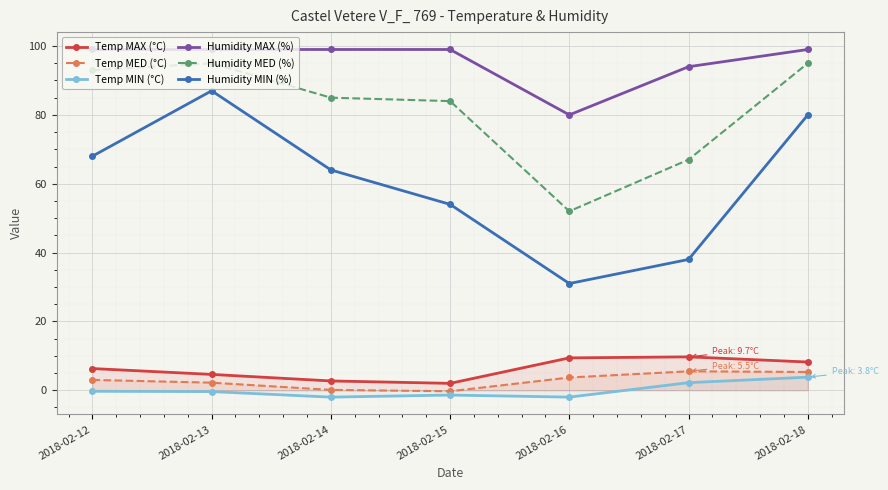

What is the maximum value for Temp MAX (°C)?

9.7